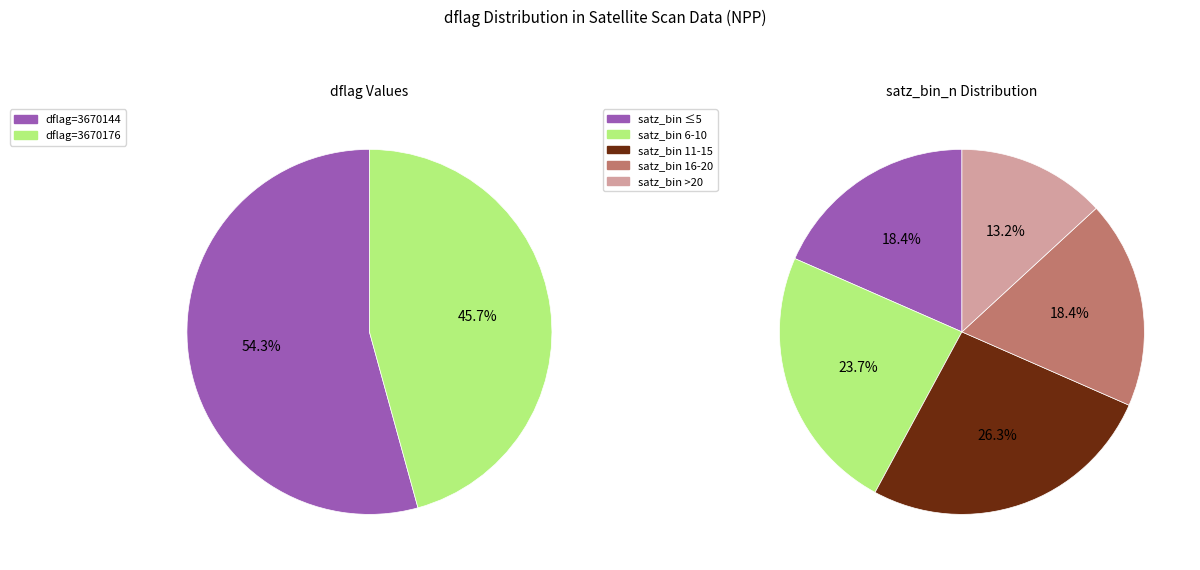

The 3670144 slice represents 66% of the pie. True or false?

False